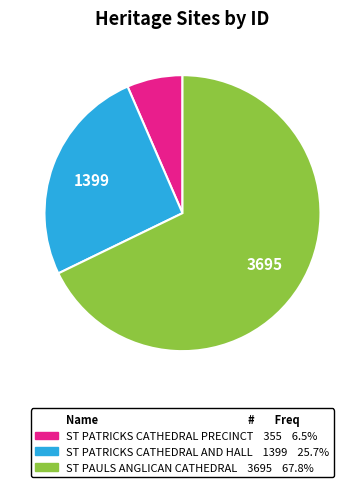

How many slices are in this pie chart?

3